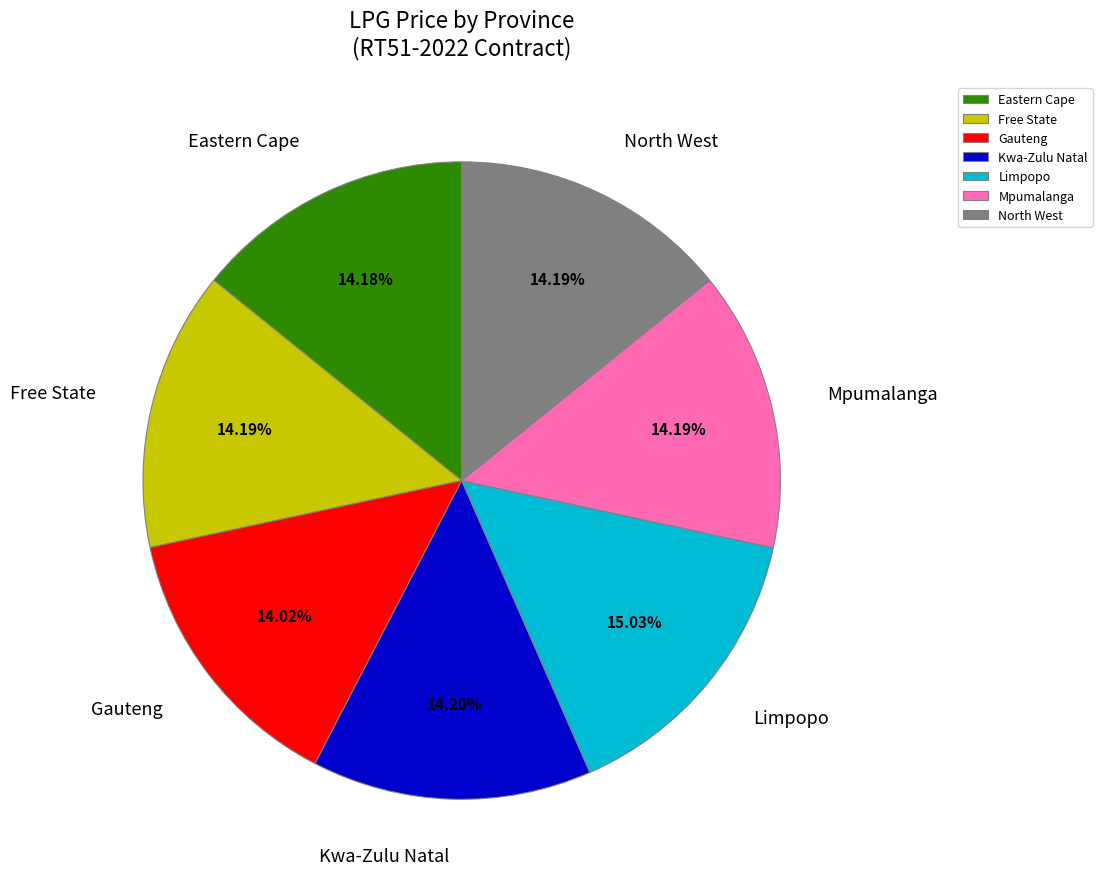

To the nearest percent, what percentage of the pie is Gauteng?

14%